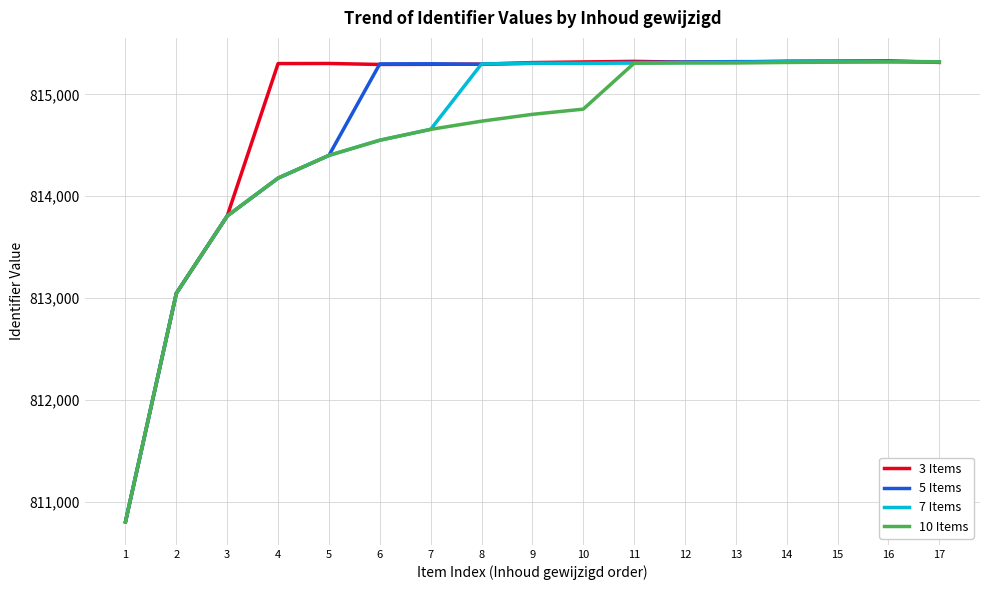

What is the total value across all series at 11?

3261254.6